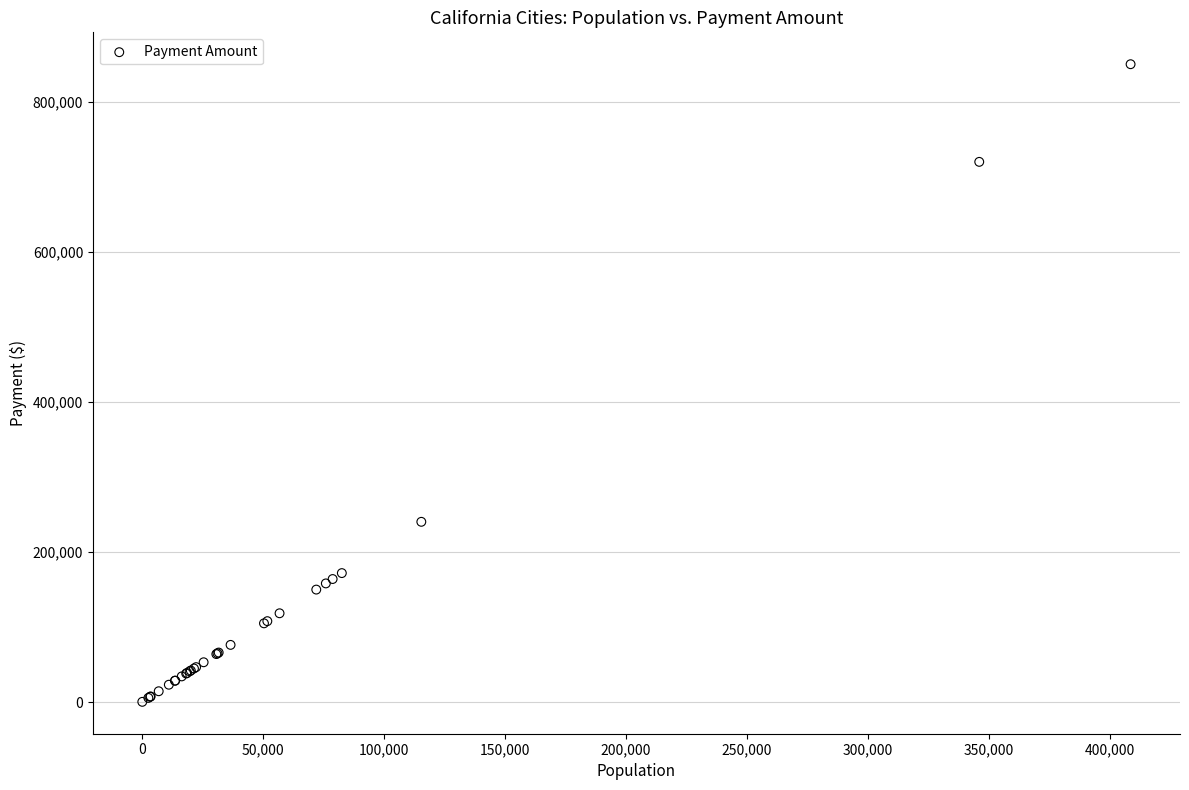

What Y value in the scatter plot is closest to 425244?

240304.8